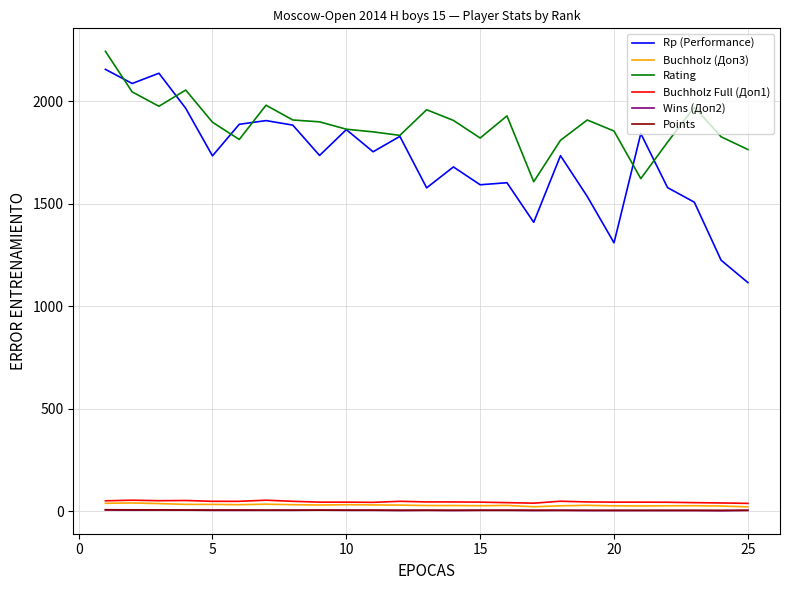

Which series has the largest range (max minus min)?

Rp (Performance)